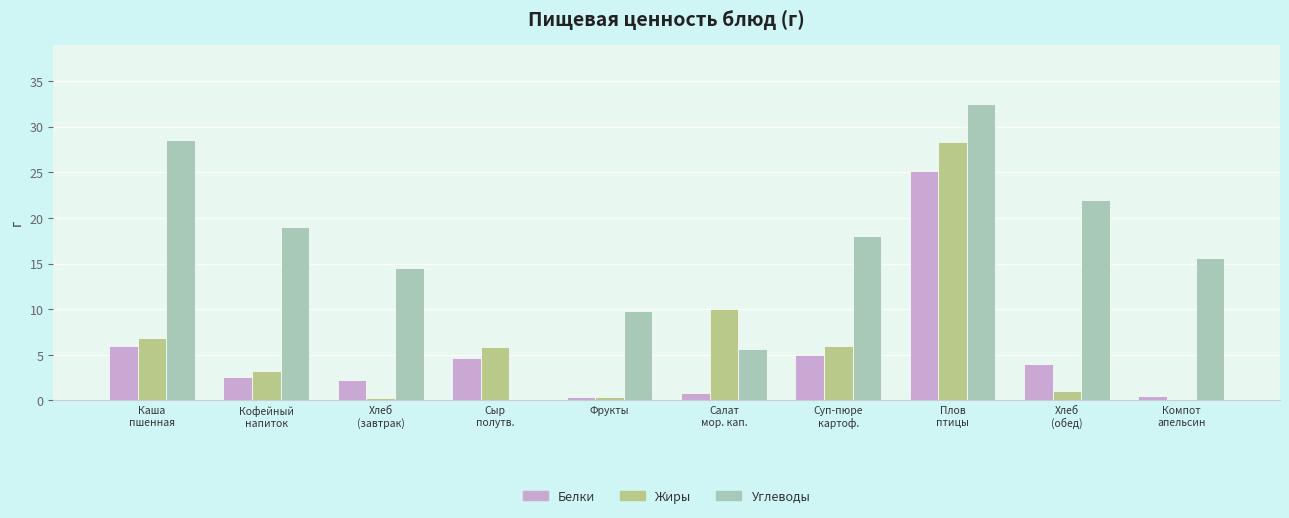

What is the approximate value of Белки at Фрукты?

0.4